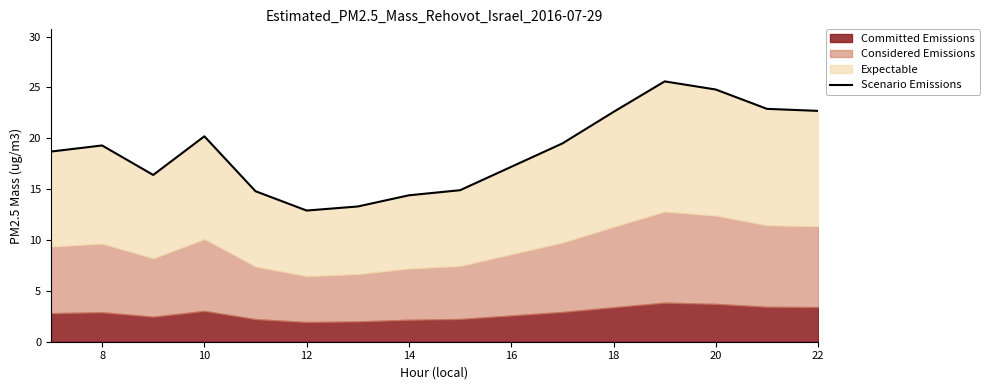

The value at 14 is 6.5. True or false?

False